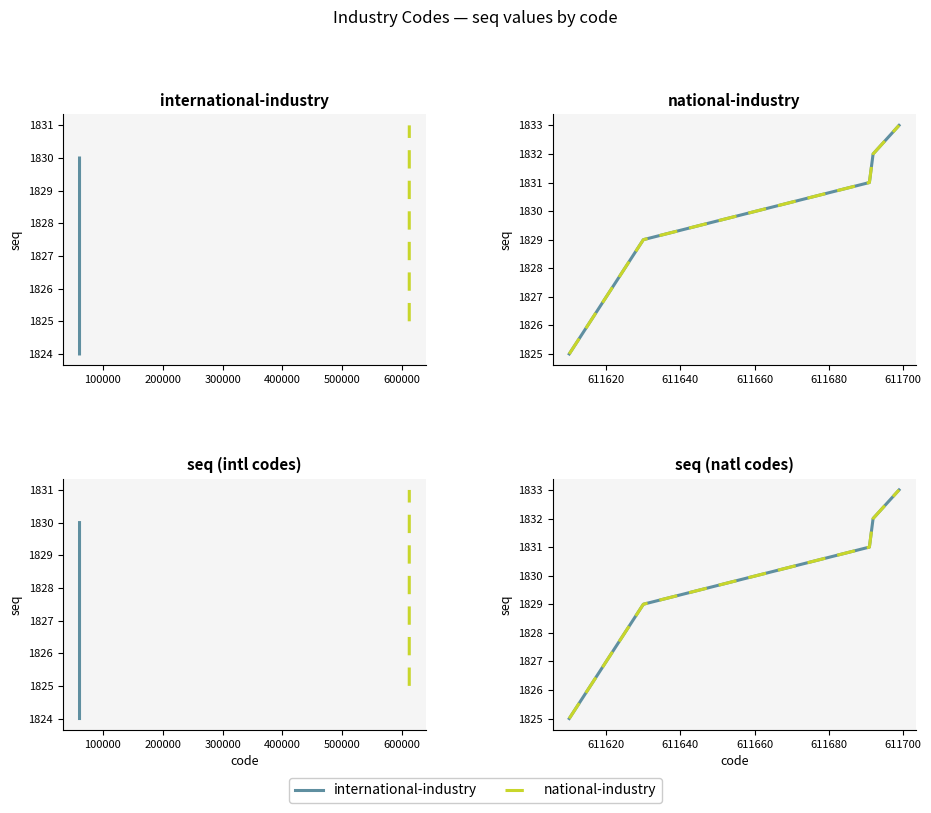

Does the chart display data point markers on the line(s)?

No